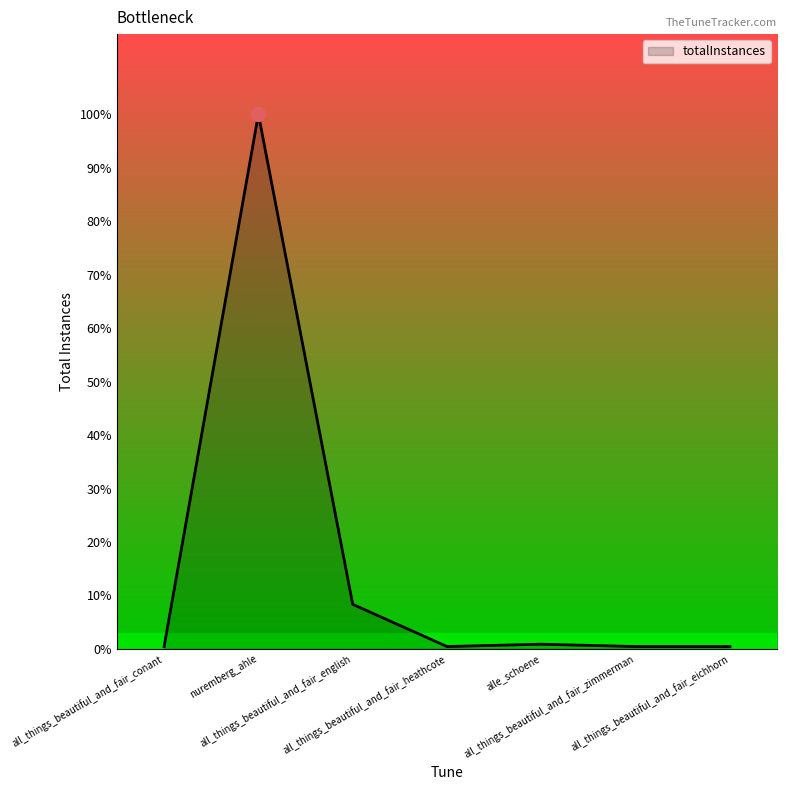

At which category does the data reach its first local peak?

nuremberg_ahle